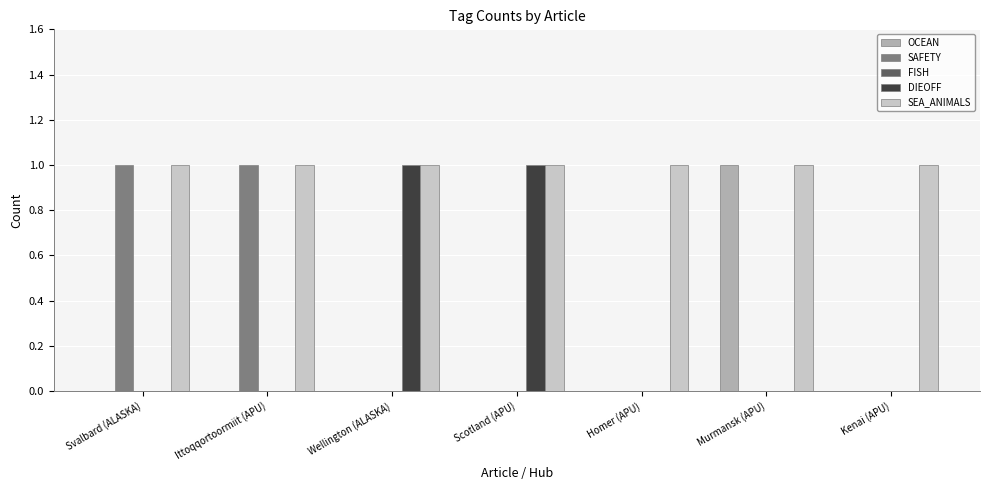

True or false: SEA_ANIMALS has a value of 2 at Scotland (APU).

False